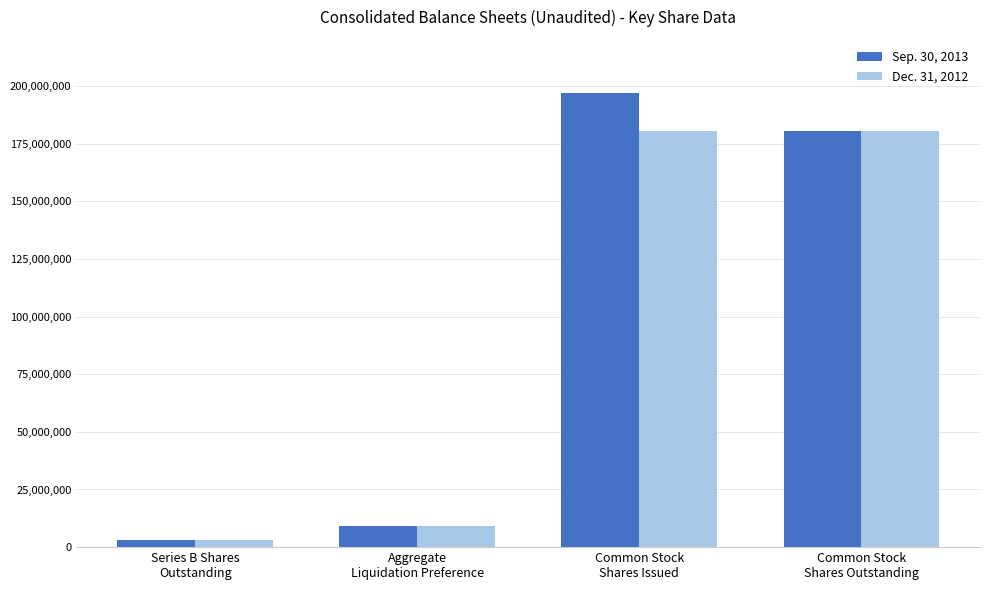

What is the sum of all Dec. 31, 2012 values?

372953088